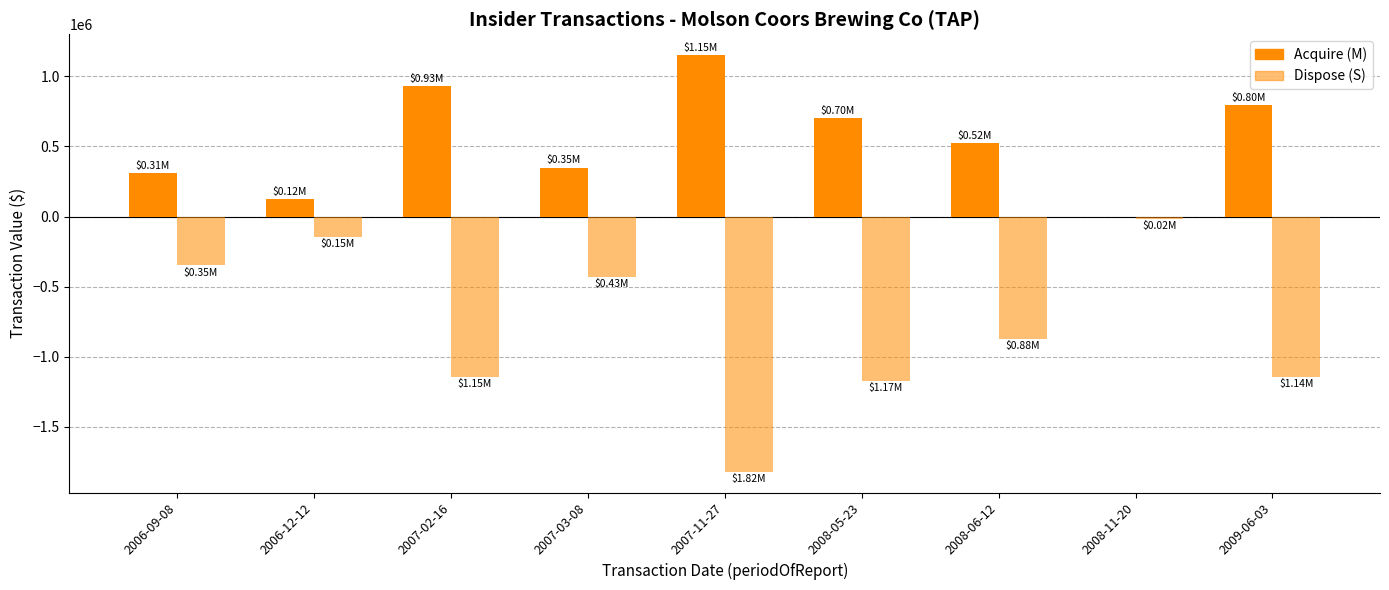

How many data points does each series have?

9